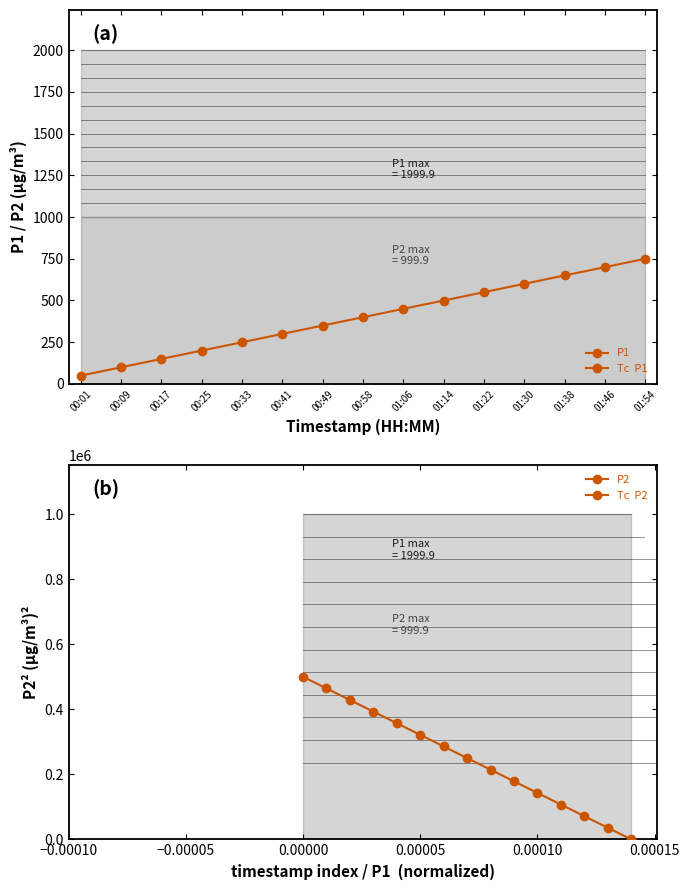

True or false: P1 and P2 intersect in this chart.

True